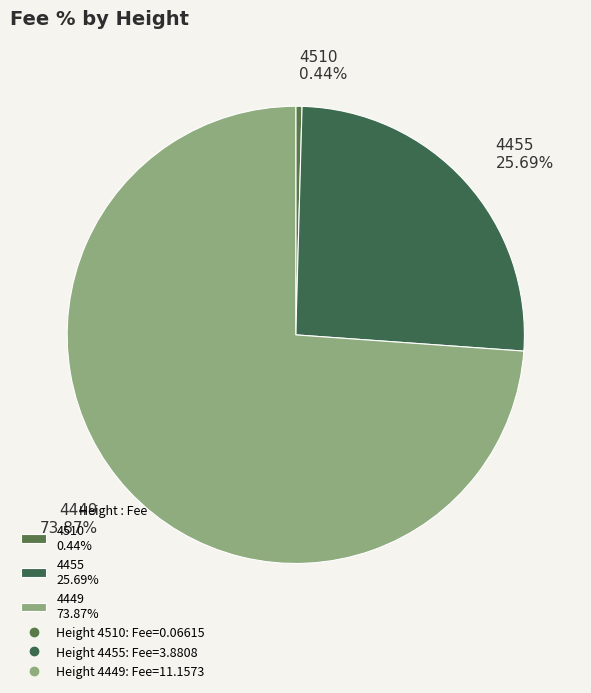

Which category has the biggest portion of the pie?

4449